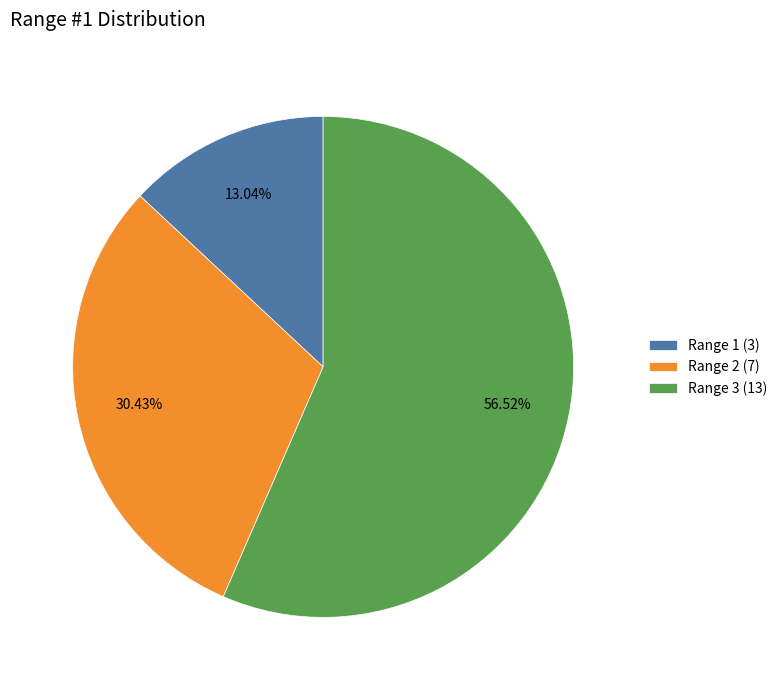

Rank the categories by value from highest to lowest.

Range 3 (13), Range 2 (7), Range 1 (3)